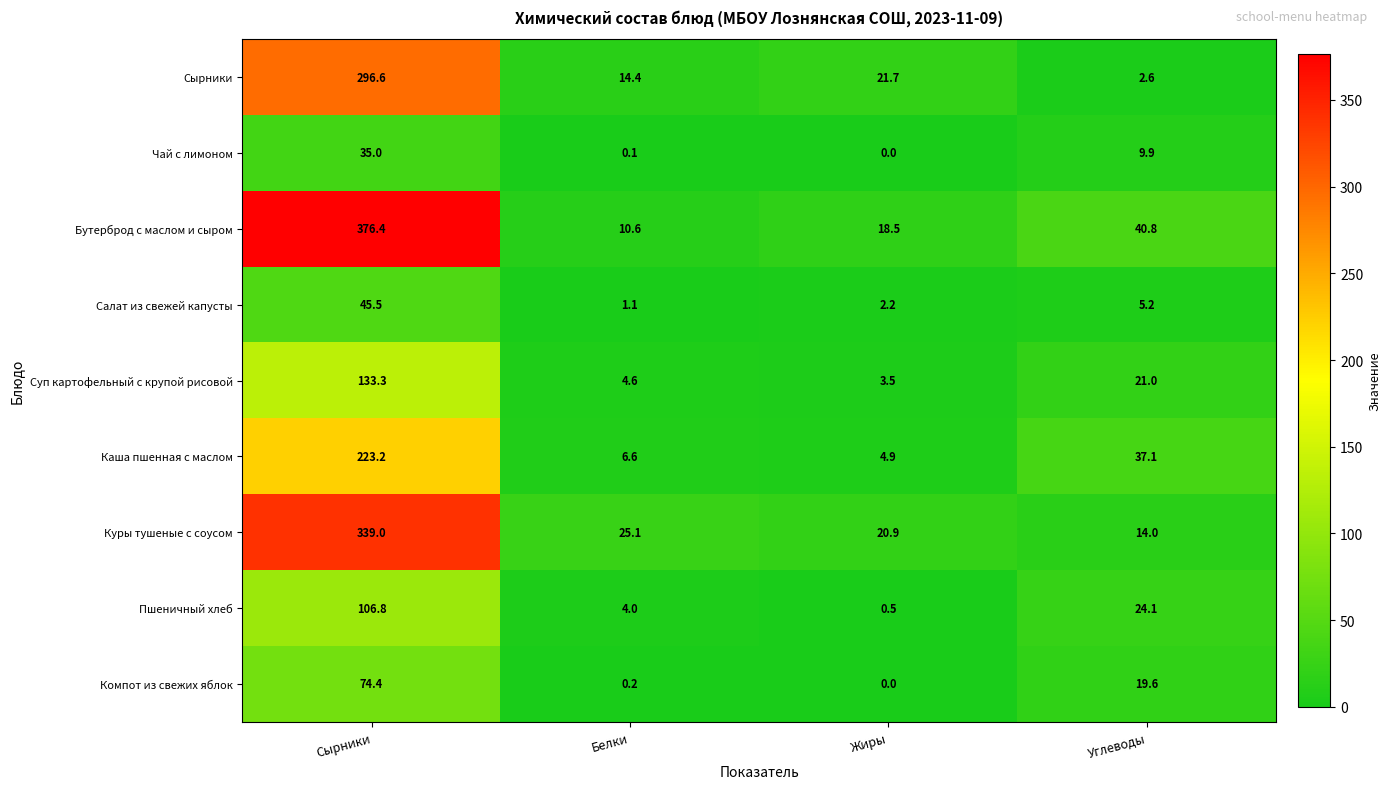

What is the difference between the second highest and second lowest values in the Каша пшенная с маслом series?

30.5